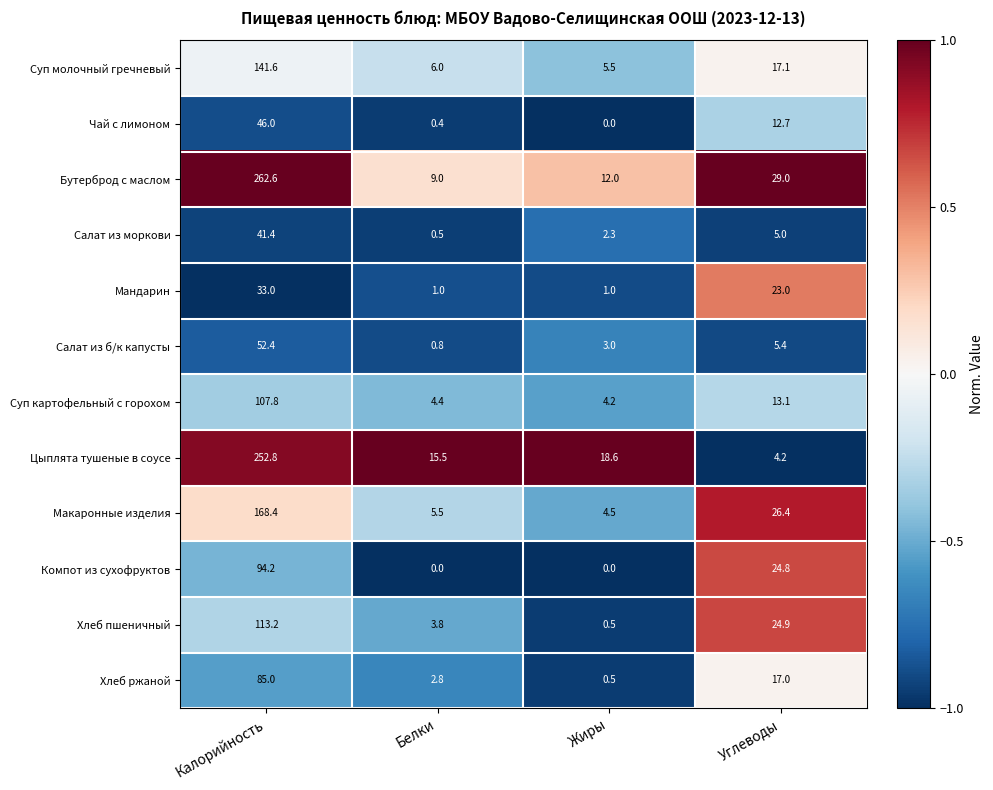

What is the average value of the Салат из б/к капусты series?

15.4